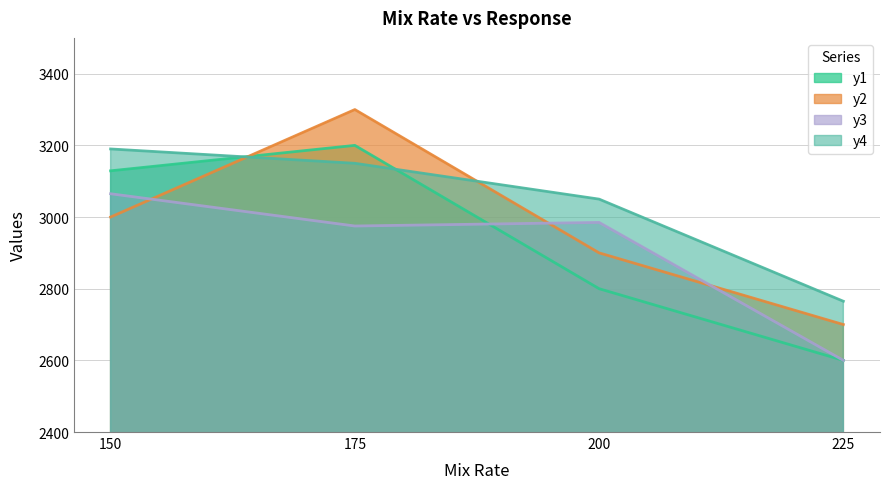

How many data points in y4 are less than 3150?

2